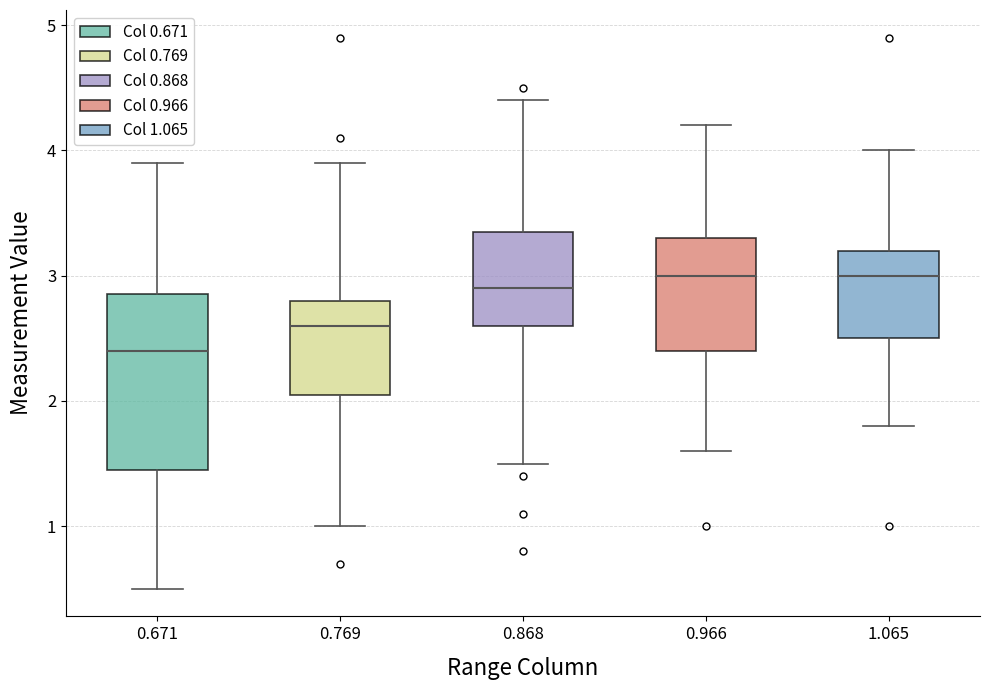

Reading left to right, transcribe this box plot: for each box, give where its median line is, the range the box spans, and where its two whiskers end, as read against the y-axis. The values are not printed on the chart, so give them approximately, as read against the axis.

0.671: median 2.4, box 1.5 to 2.9, whiskers 0.5 to 3.9
0.769: median 2.6, box 2.1 to 2.8, whiskers 1.0 to 3.9
0.868: median 2.9, box 2.6 to 3.4, whiskers 1.5 to 4.4
0.966: median 3.0, box 2.4 to 3.3, whiskers 1.6 to 4.2
1.065: median 3.0, box 2.5 to 3.2, whiskers 1.8 to 4.0